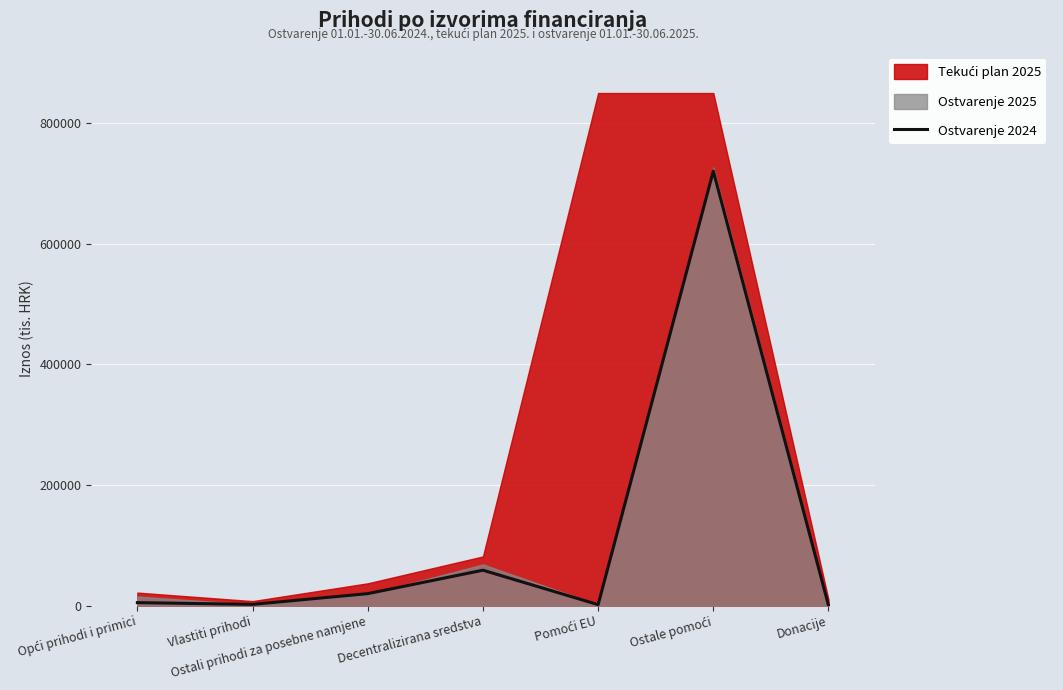

The chart shows a value of 1652.4 at Pomoći EU. True or false?

True